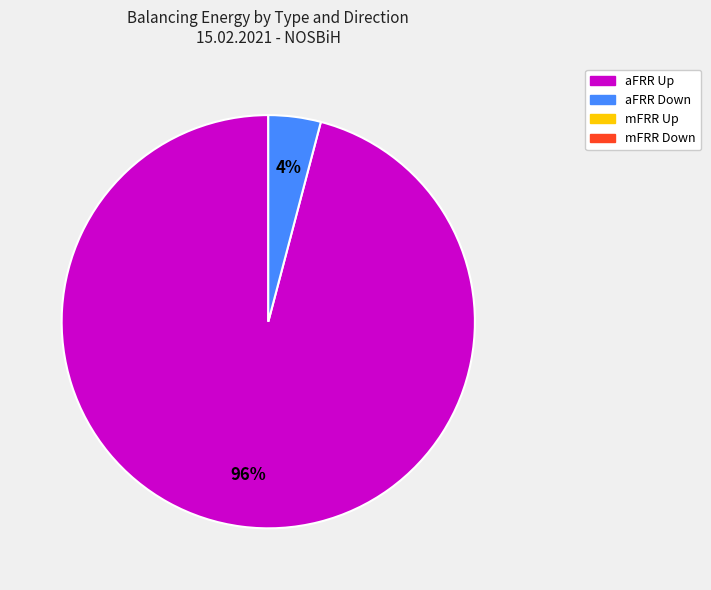

Does any single category account for the majority?

Yes